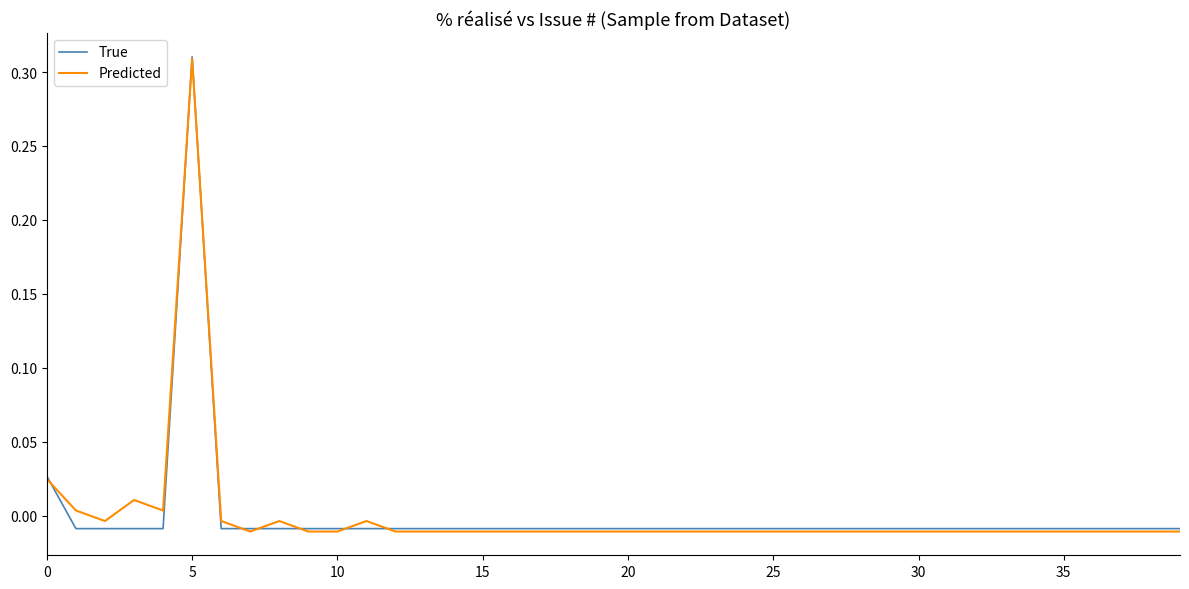

Which series has the largest range (max minus min)?

Predicted